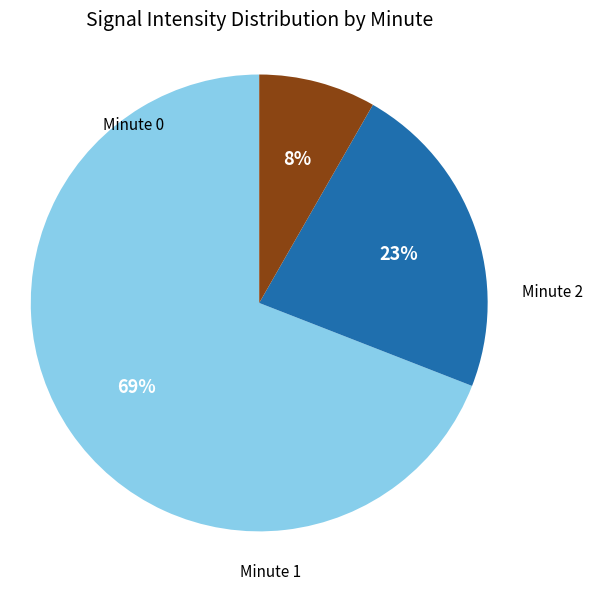

To the nearest percent, what is the average slice percentage?

33%